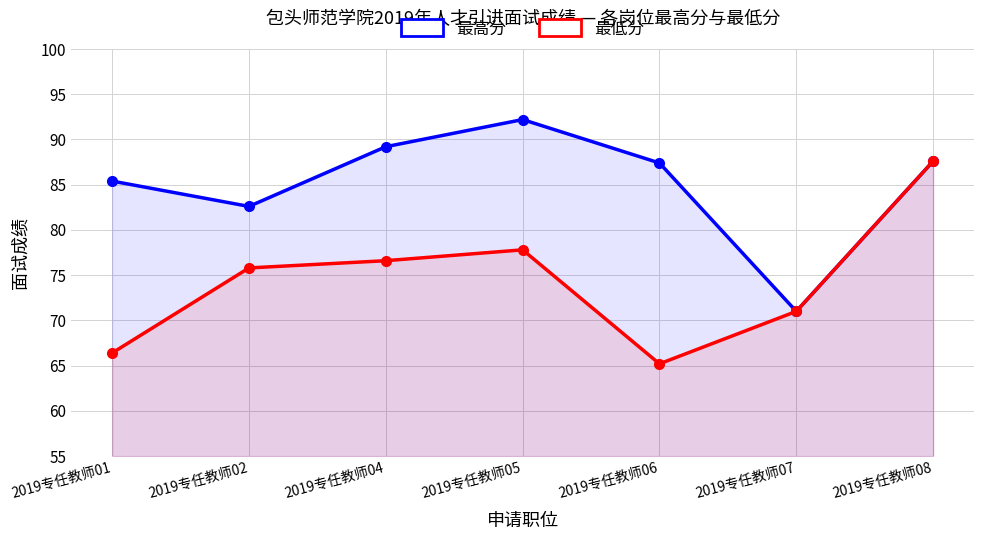

Which series changed the most between 2019专任教师07 and 2019专任教师08?

最高分